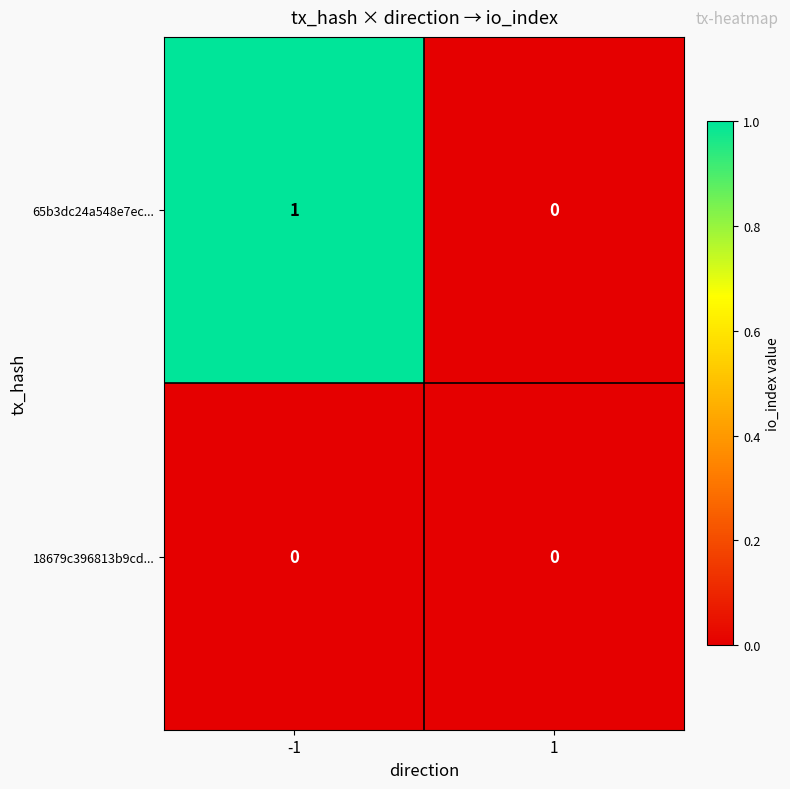

Rank the series at -1 from lowest to highest value.

18679c396813b9cd..., 65b3dc24a548e7ec...